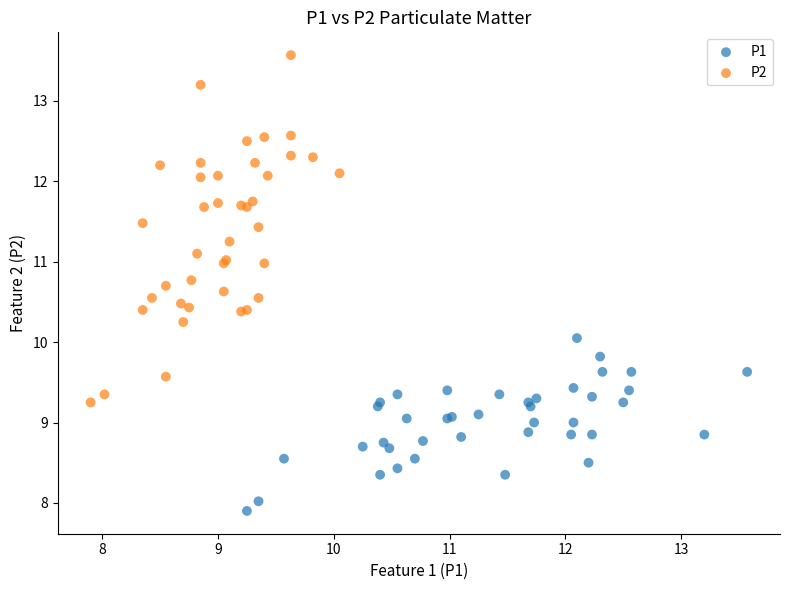

Which series contains the lowest Y value?

P1